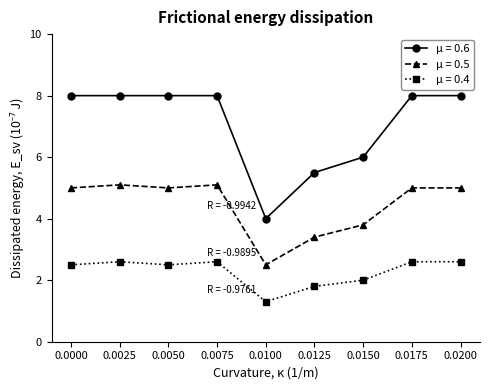

What are all the series names shown in the legend?

μ = 0.6, μ = 0.5, μ = 0.4